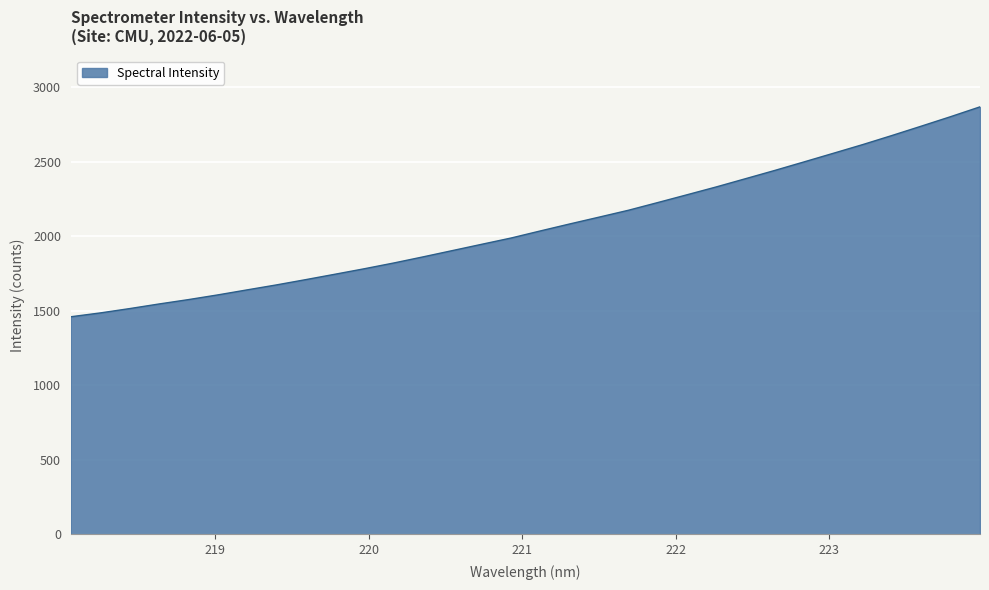

What is the smallest value displayed?

1459.8